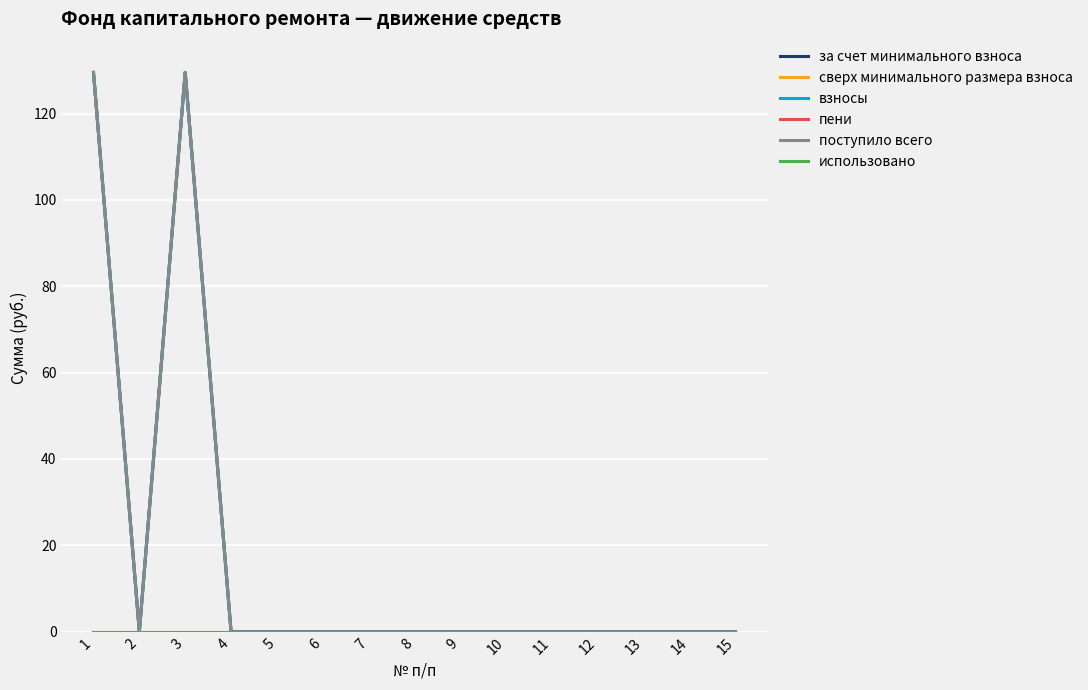

Reading right to left, list all the values displayed in this chart.

за счет минимального взноса: 0.0	0.0	0.0	0.0	0.0	0.0	0.0	0.0	0.0	0.0	0.0	0.0	129.5	0.0	129.5
сверх минимального размера взноса: 0.0	0.0	0.0	0.0	0.0	0.0	0.0	0.0	0.0	0.0	0.0	0.0	0.0	0.0	0.0
взносы: 0.0	0.0	0.0	0.0	0.0	0.0	0.0	0.0	0.0	0.0	0.0	0.0	129.5	0.0	129.5
пени: 0.0	0.0	0.0	0.0	0.0	0.0	0.0	0.0	0.0	0.0	0.0	0.0	0.0	0.0	0.0
поступило всего: 0.0	0.0	0.0	0.0	0.0	0.0	0.0	0.0	0.0	0.0	0.0	0.0	129.5	0.0	129.5
использовано: 0.0	0.0	0.0	0.0	0.0	0.0	0.0	0.0	0.0	0.0	0.0	0.0	0.0	0.0	0.0